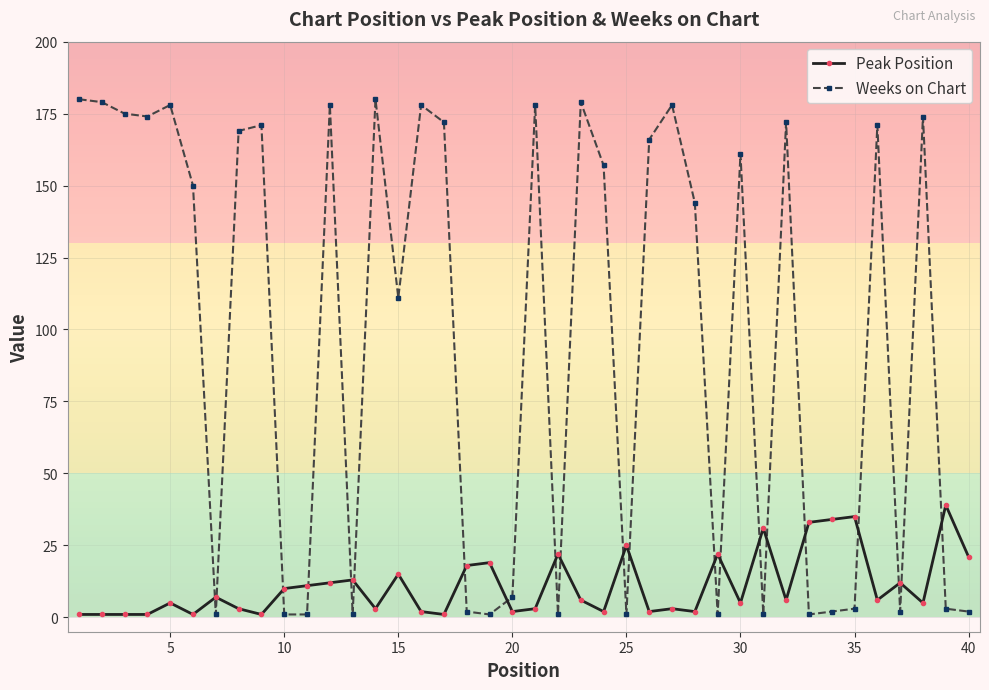

Which series has the largest range (max minus min)?

Weeks on Chart